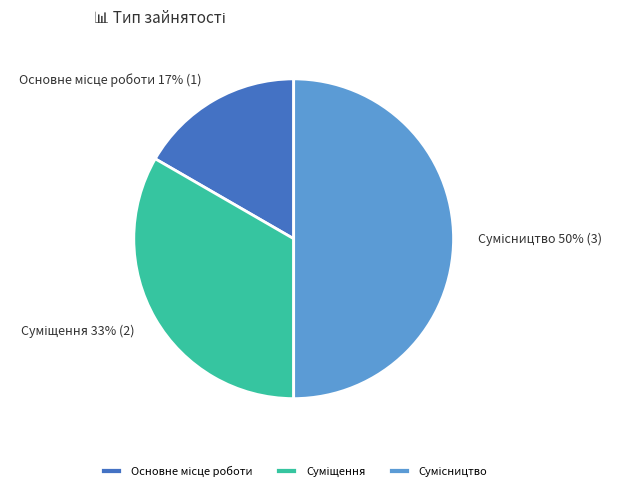

To the nearest percent, what is the average slice percentage?

33%